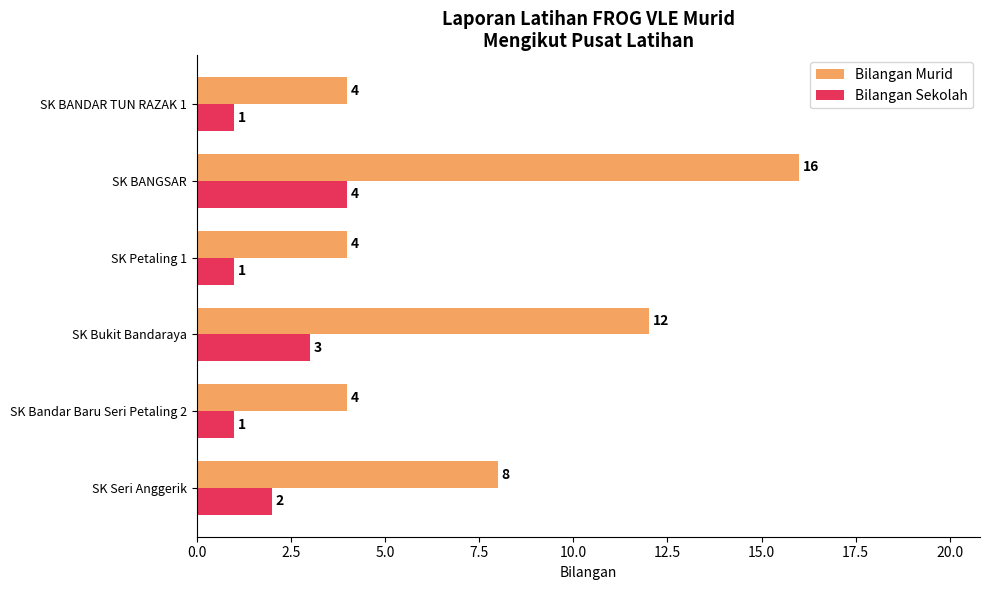

Rank the series by their maximum value, from highest to lowest.

Bilangan Murid, Bilangan Sekolah